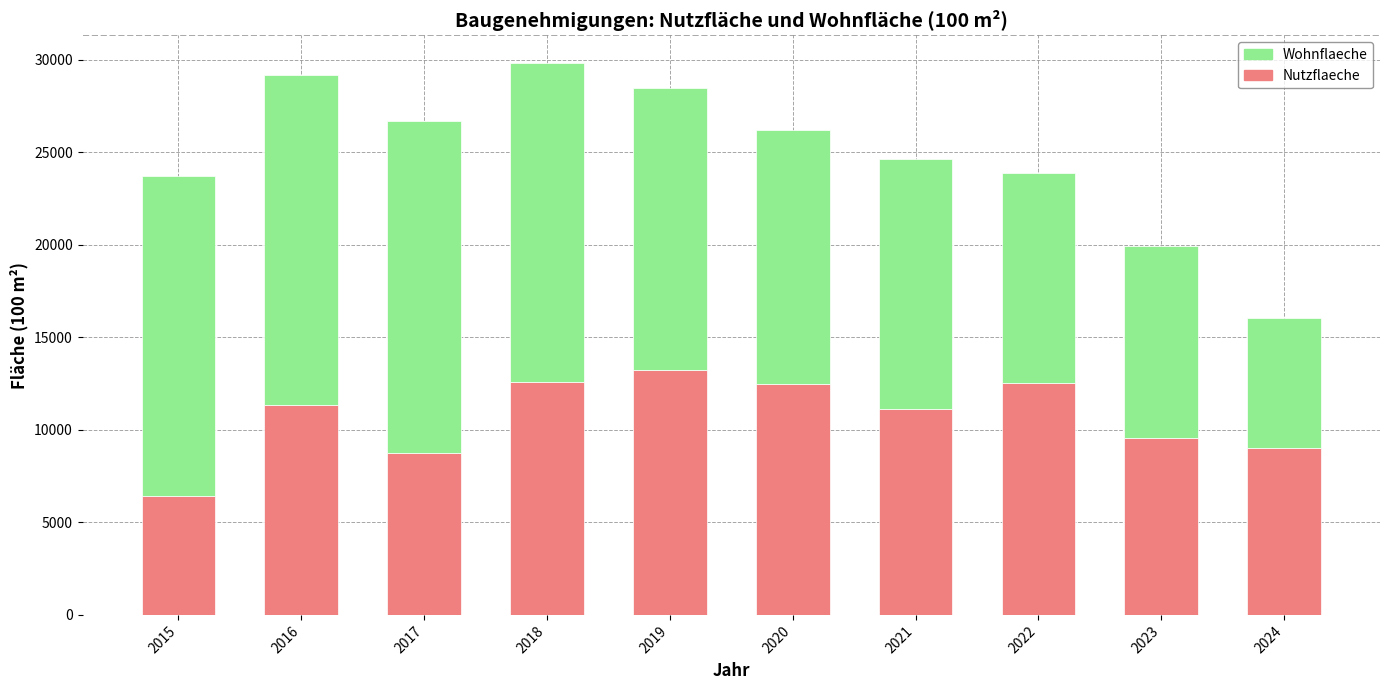

What is the highest value of the Nutzflaeche series?

13238.9